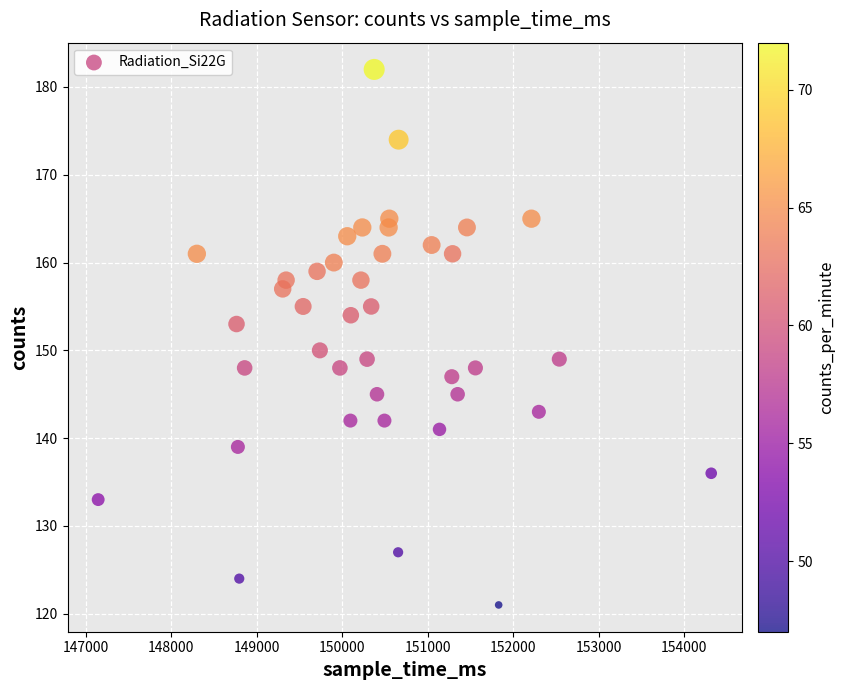

What is the range of X values (max minus min)?

7170